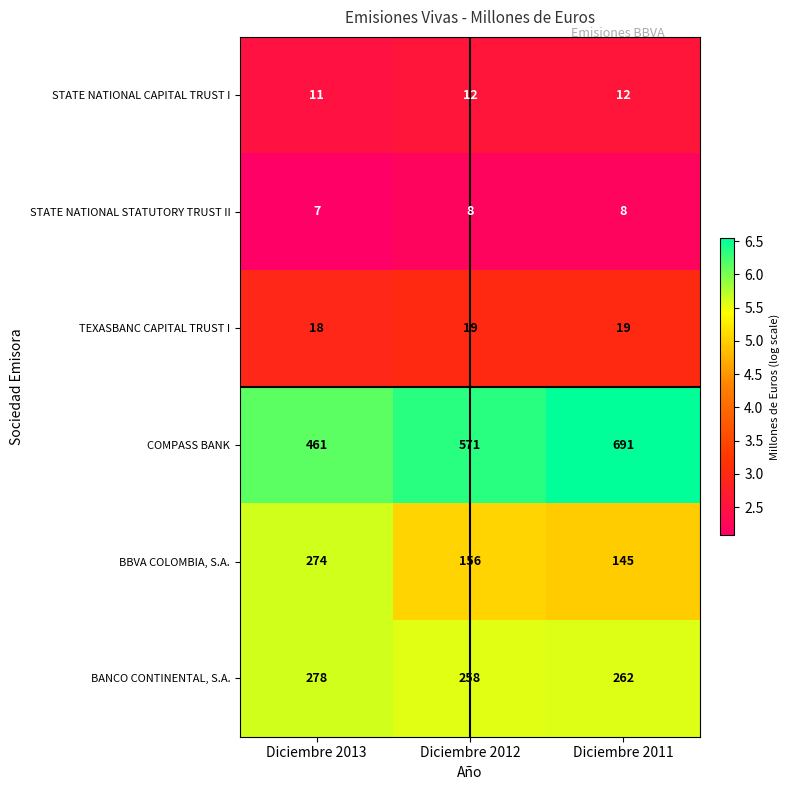

Which category has the highest value in the BANCO CONTINENTAL, S.A. series?

Diciembre 2013